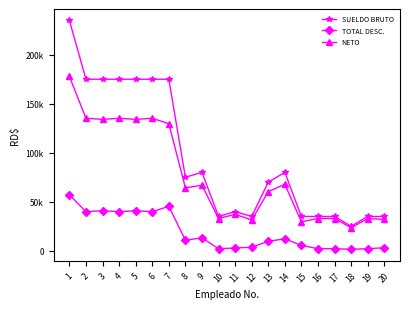

Between 10 and 14, which series saw the biggest shift?

SUELDO BRUTO